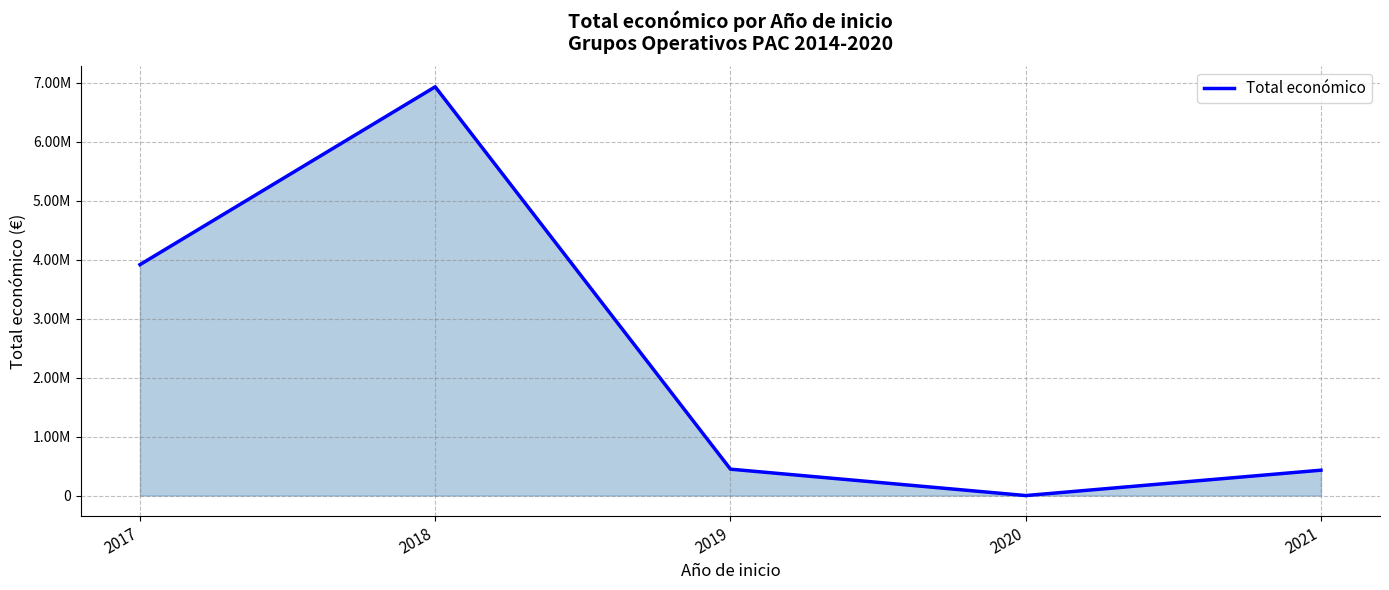

What is the sum of all values?

11729298